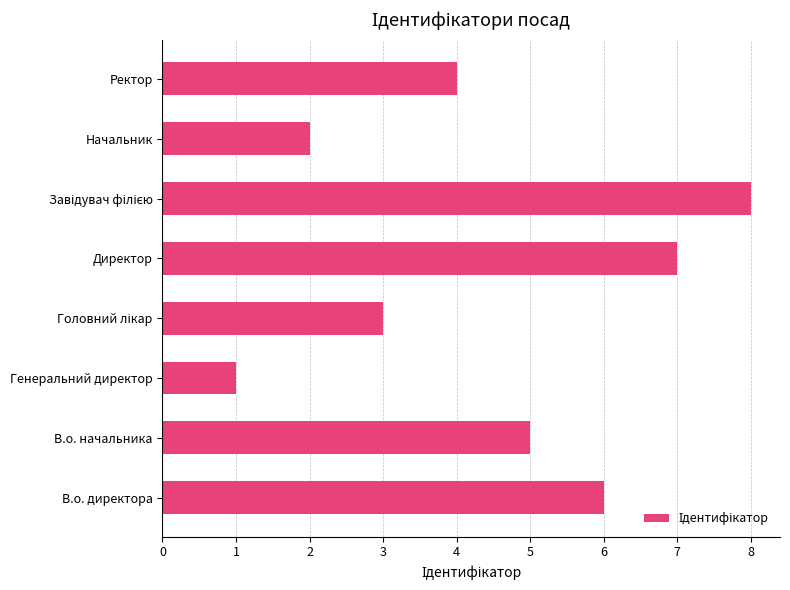

The chart shows a value of 1 at В.о. начальника. True or false?

False